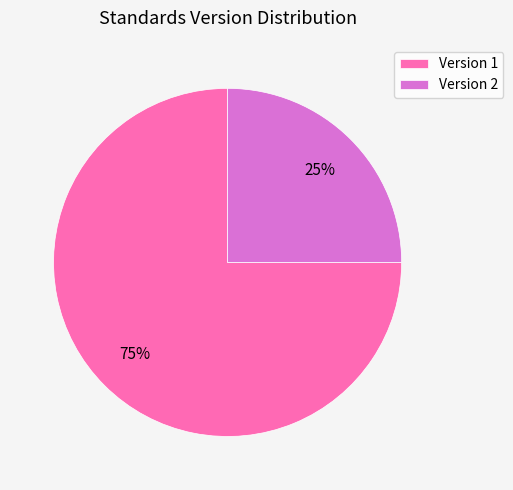

What is the smallest slice in the pie chart?

Version 2